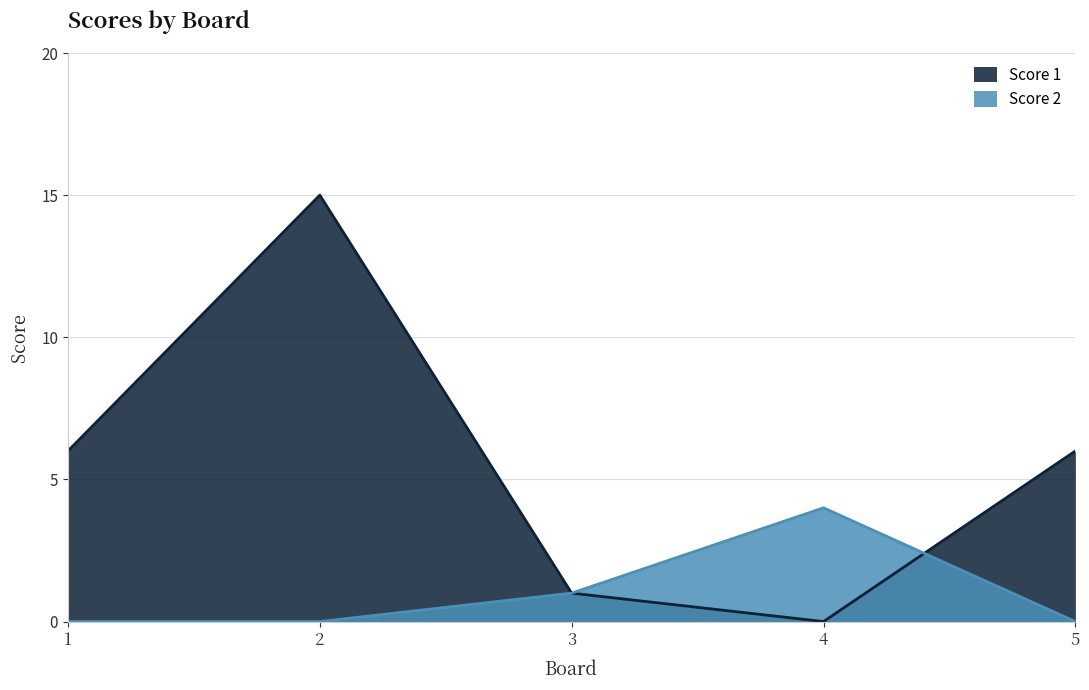

The Score 2 series shows 2 at 5. True or false?

False